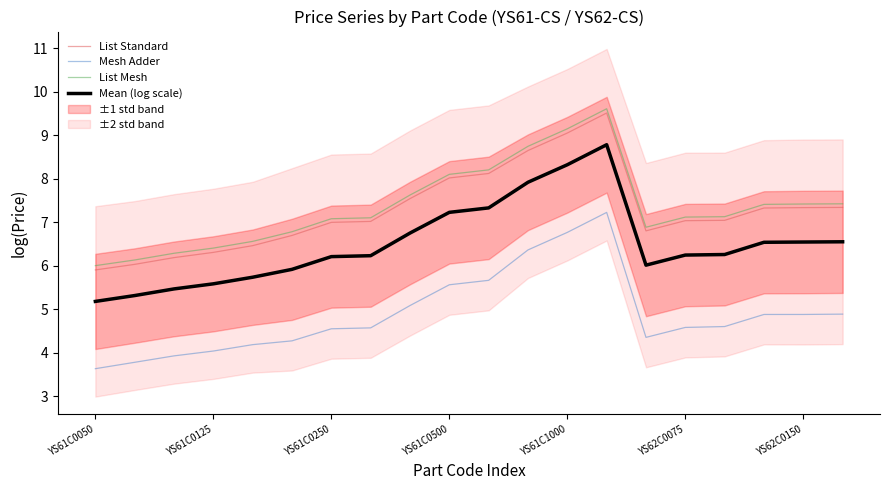

Which category has the highest value across all series?

13